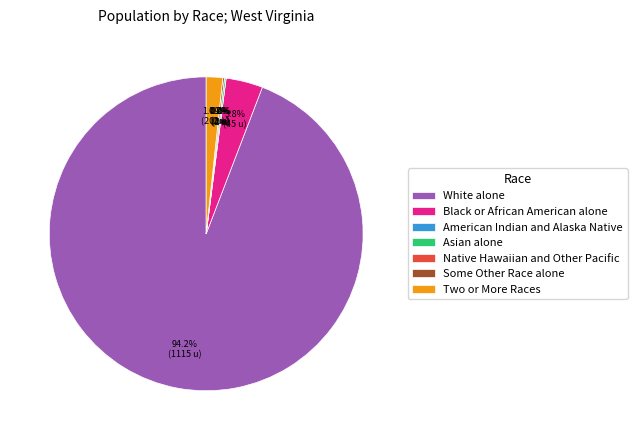

To the nearest percent, what is the difference between the largest and smallest slice percentages?

94%